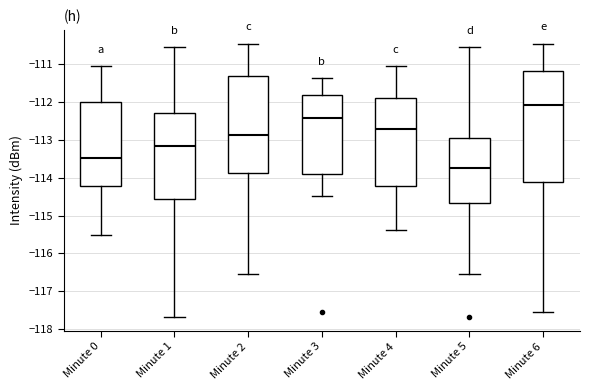

Where does the lower whisker of the box for Minute 1 end on the y-axis? The values are not printed on the chart, so give them approximately, as read against the axis.

-117.7